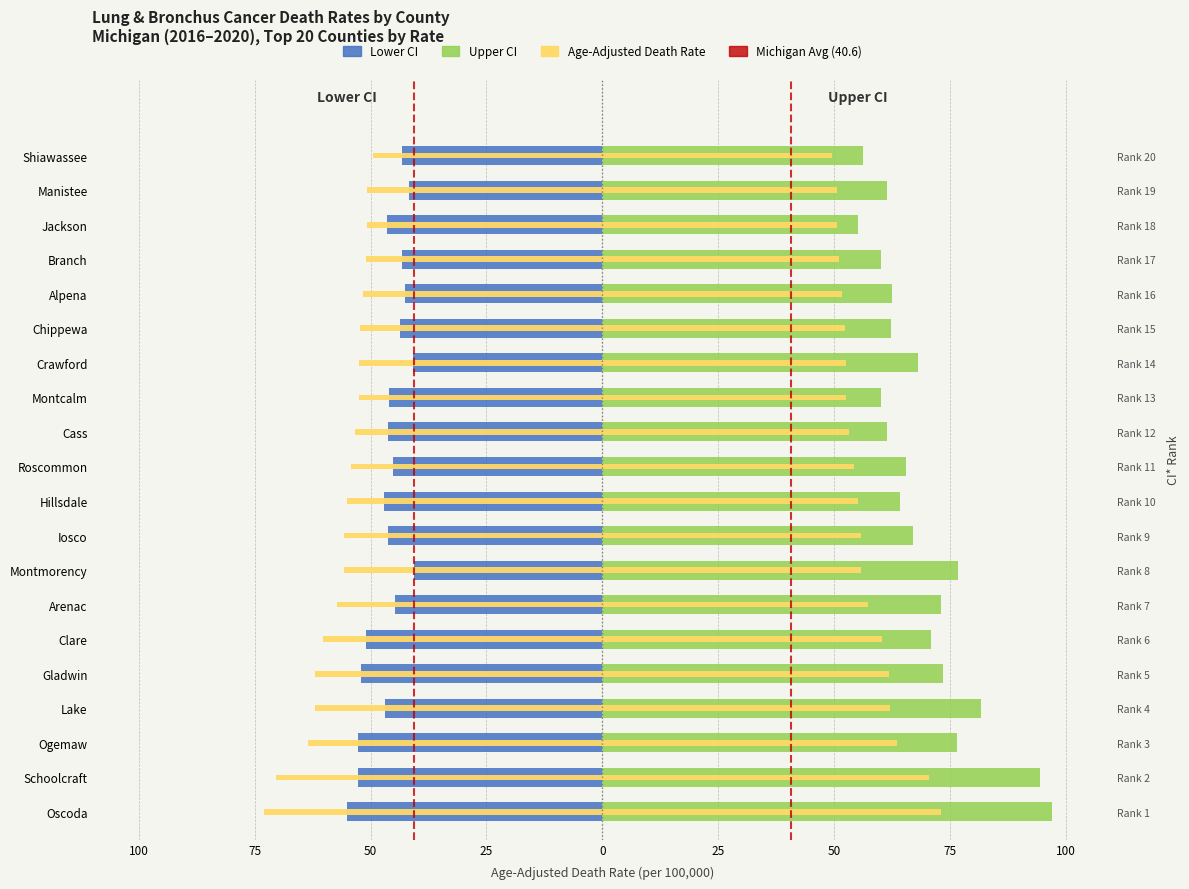

Which category has the highest value in the Age-Adjusted Death Rate series?

Shiawassee